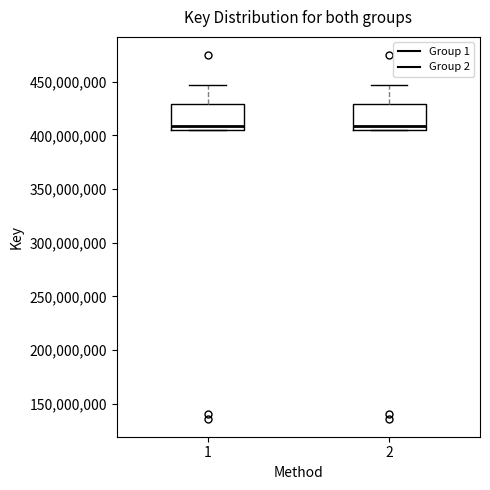

Reading left to right, transcribe this box plot: for each box, give where its median line is, the range the box spans, and where its two whiskers end, as read against the y-axis. The values are not printed on the chart, so give them approximately, as read against the axis.

1: median 410000000, box 405000000 to 430000000, whiskers 405000000 to 445000000
2: median 410000000, box 405000000 to 430000000, whiskers 405000000 to 445000000